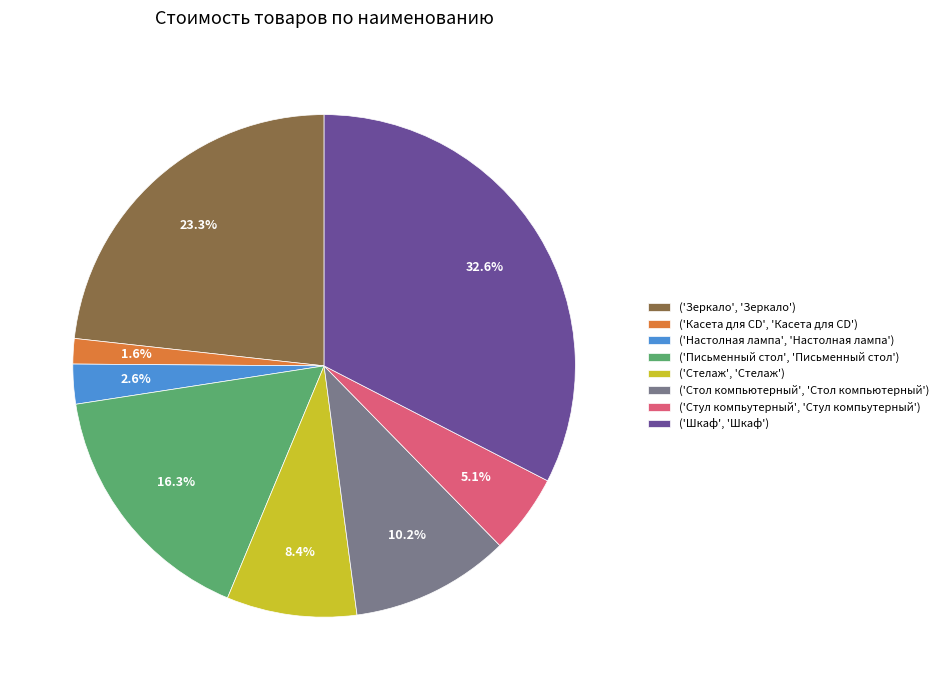

What is the total percentage of ('Касета для CD', 'Касета для CD') and ('Настолная лампа', 'Настолная лампа')?

4.2%